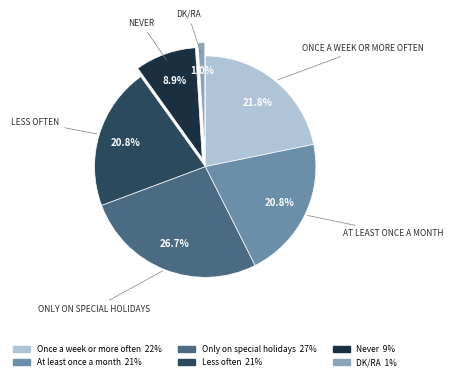

Is there any slice that represents more than half of the pie?

No